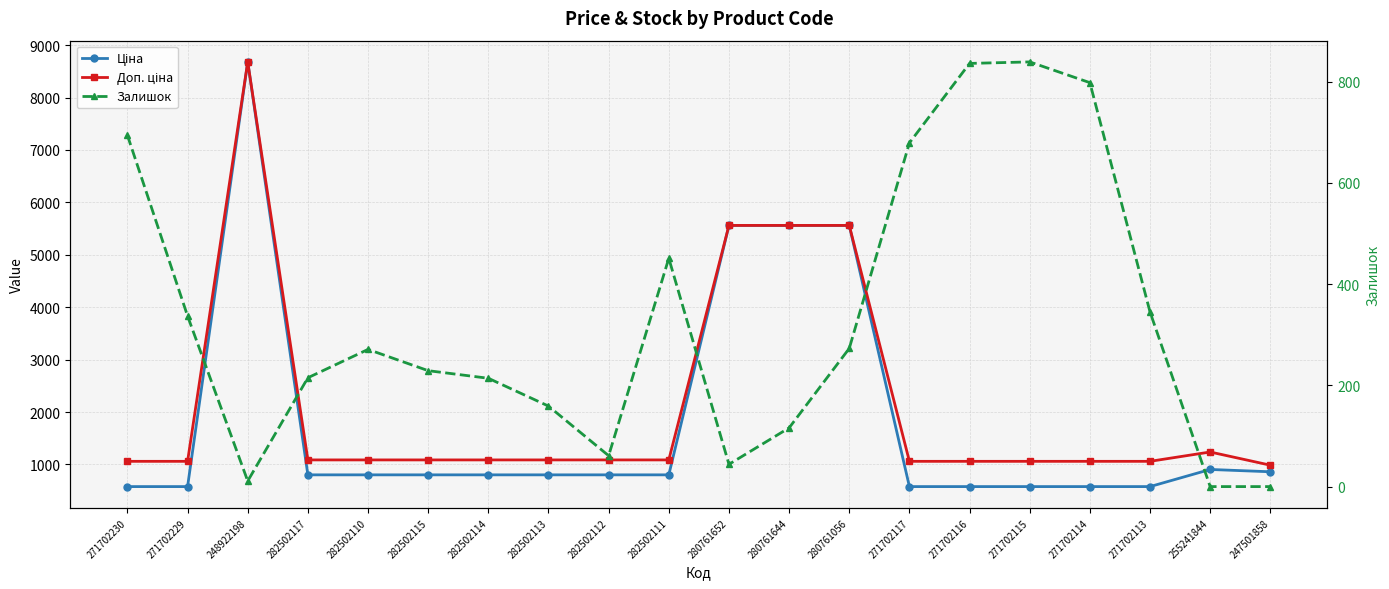

What is the sum of all Ціна values?

36787.9